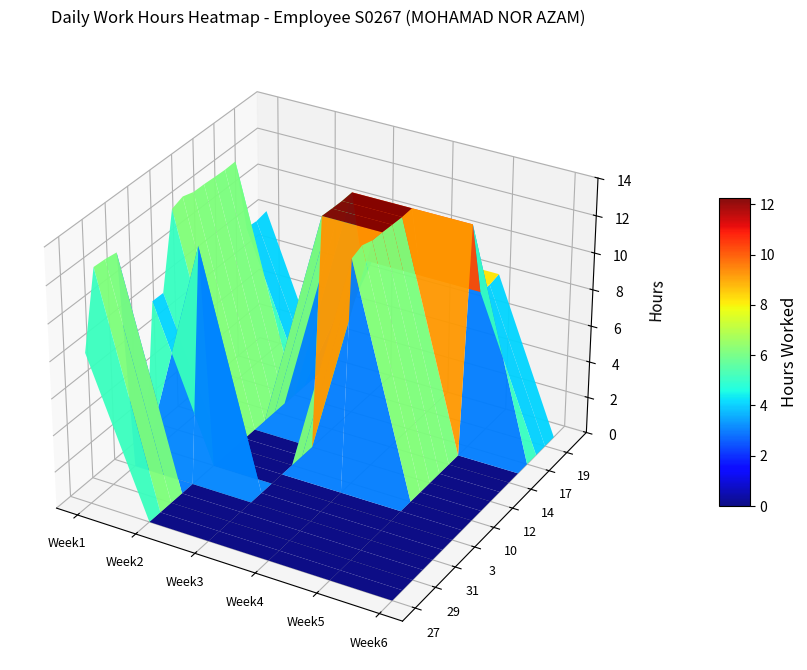

The value of 28 at 2 is 5.7. True or false?

False